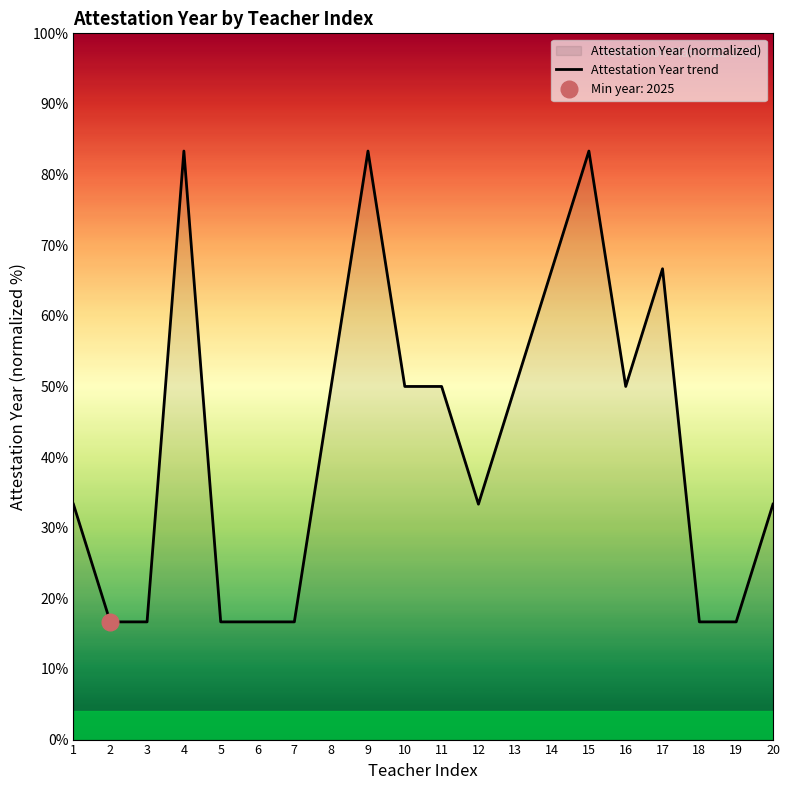

How many data points does each series have?

20